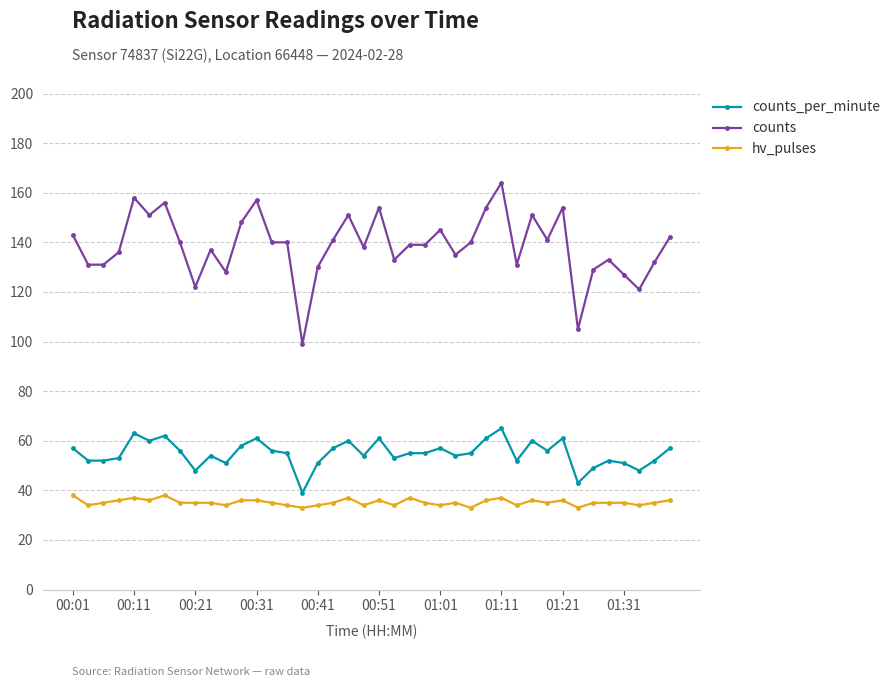

Which series has the largest total across all categories?

counts